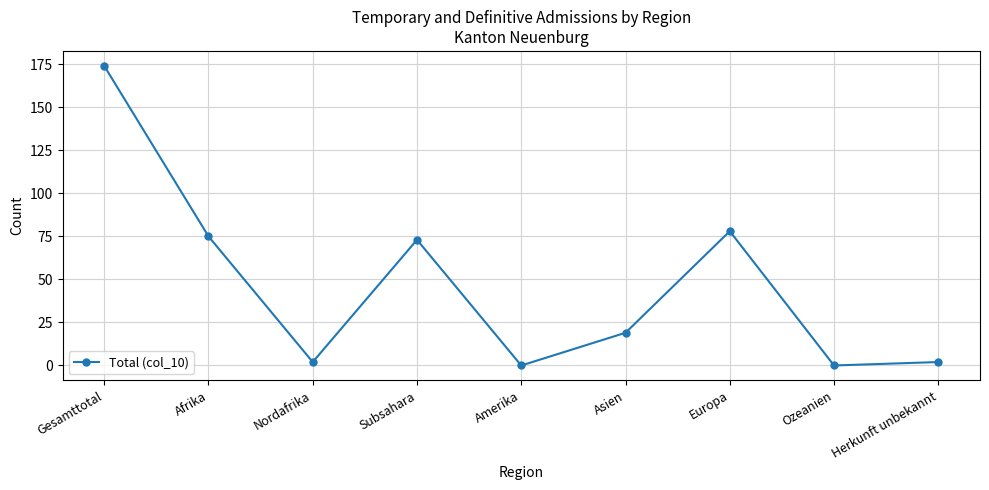

How many lines are shown in the chart?

1